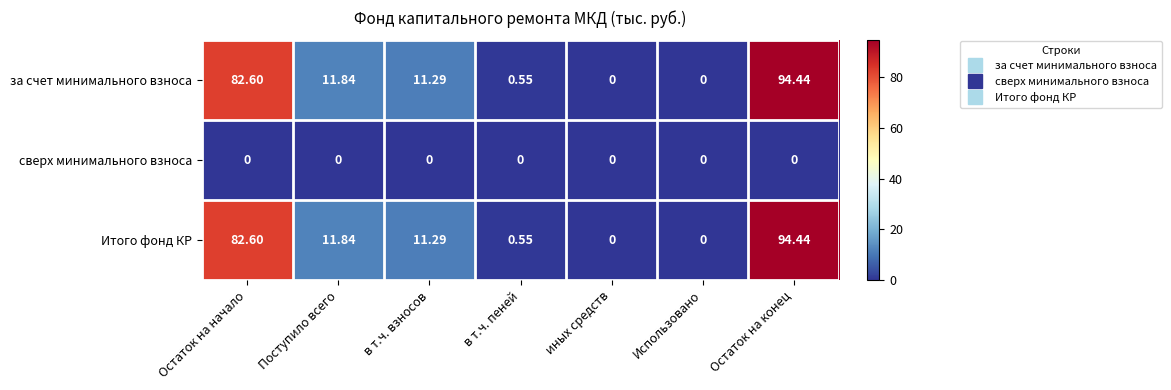

At which category is the sum across all series the highest?

Остаток на конец